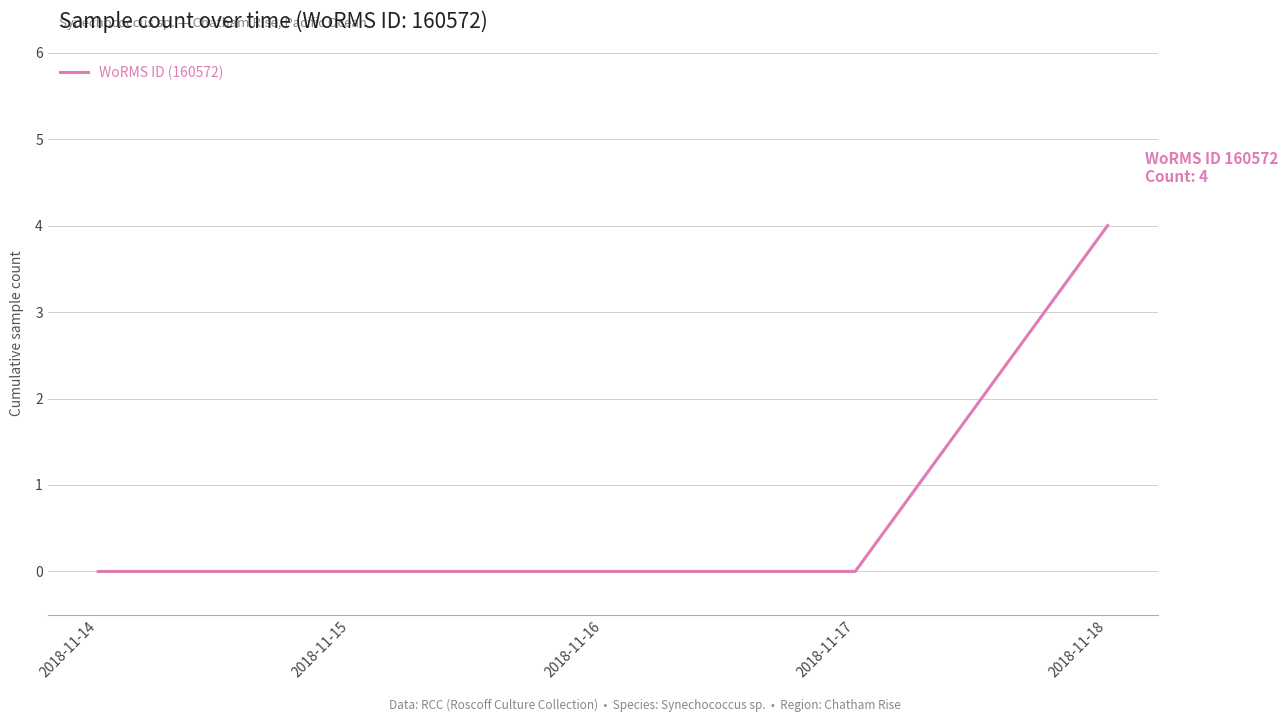

What is the greatest value displayed?

4